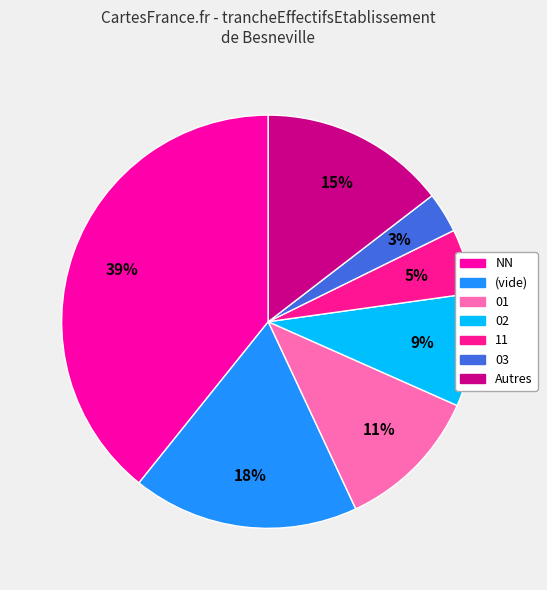

Count the number of slices in the pie.

7